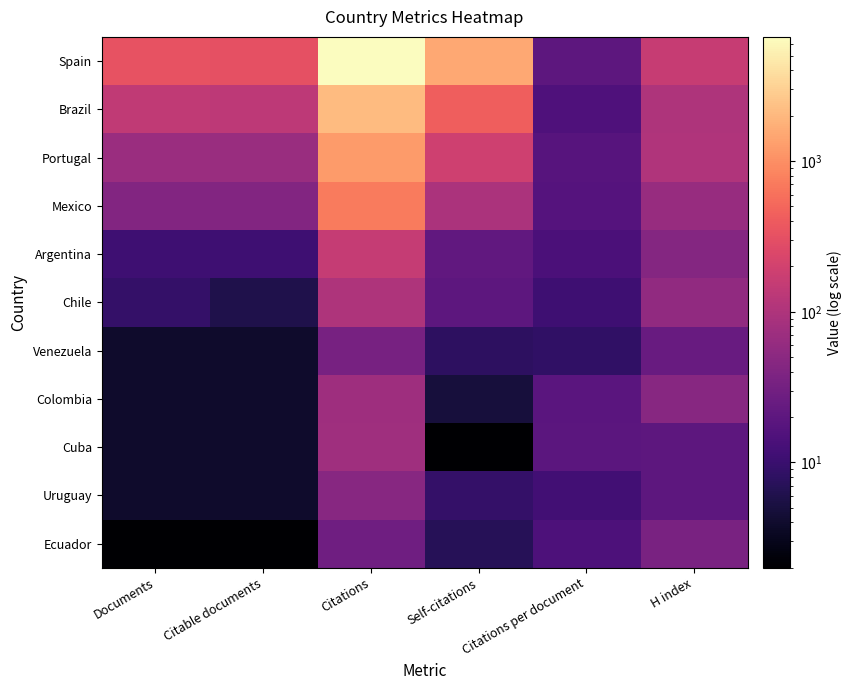

How many categories are shown in the chart?

6